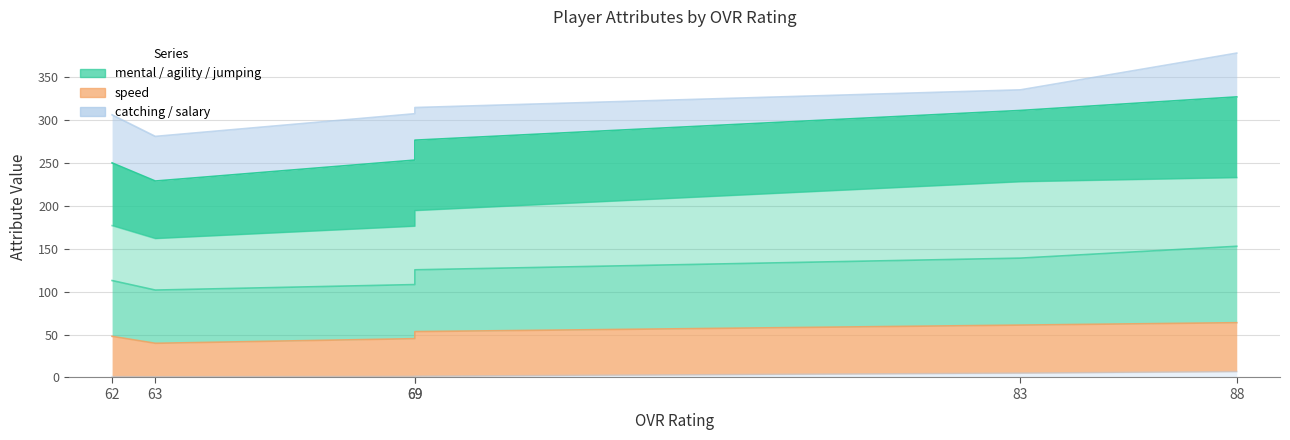

Is the value of speed at 63 greater than the value of agility at 88?

No